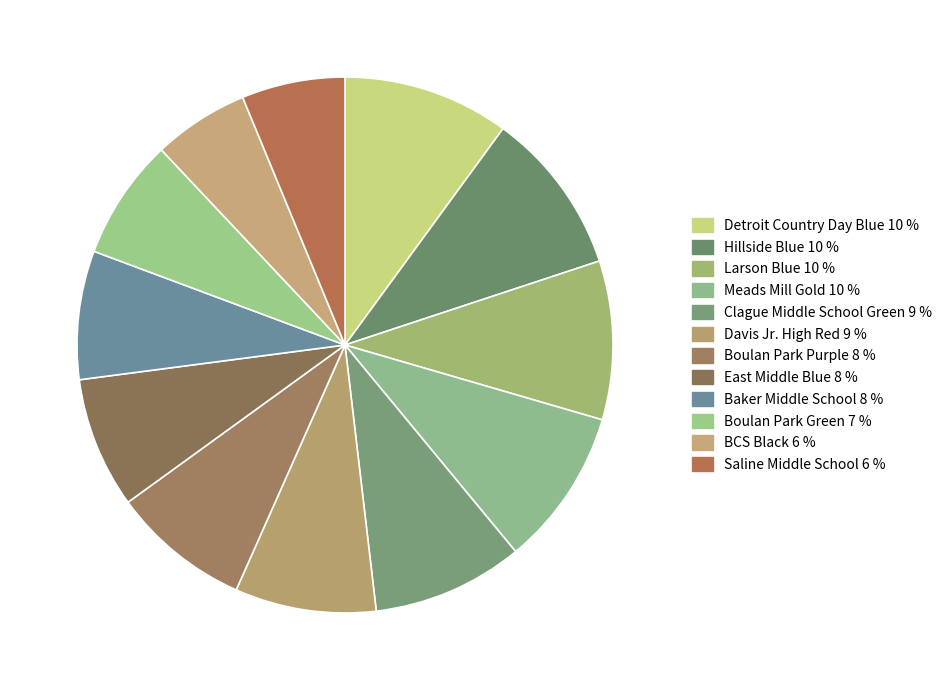

What portion of the pie excludes Detroit Country Day Blue?

90.0%